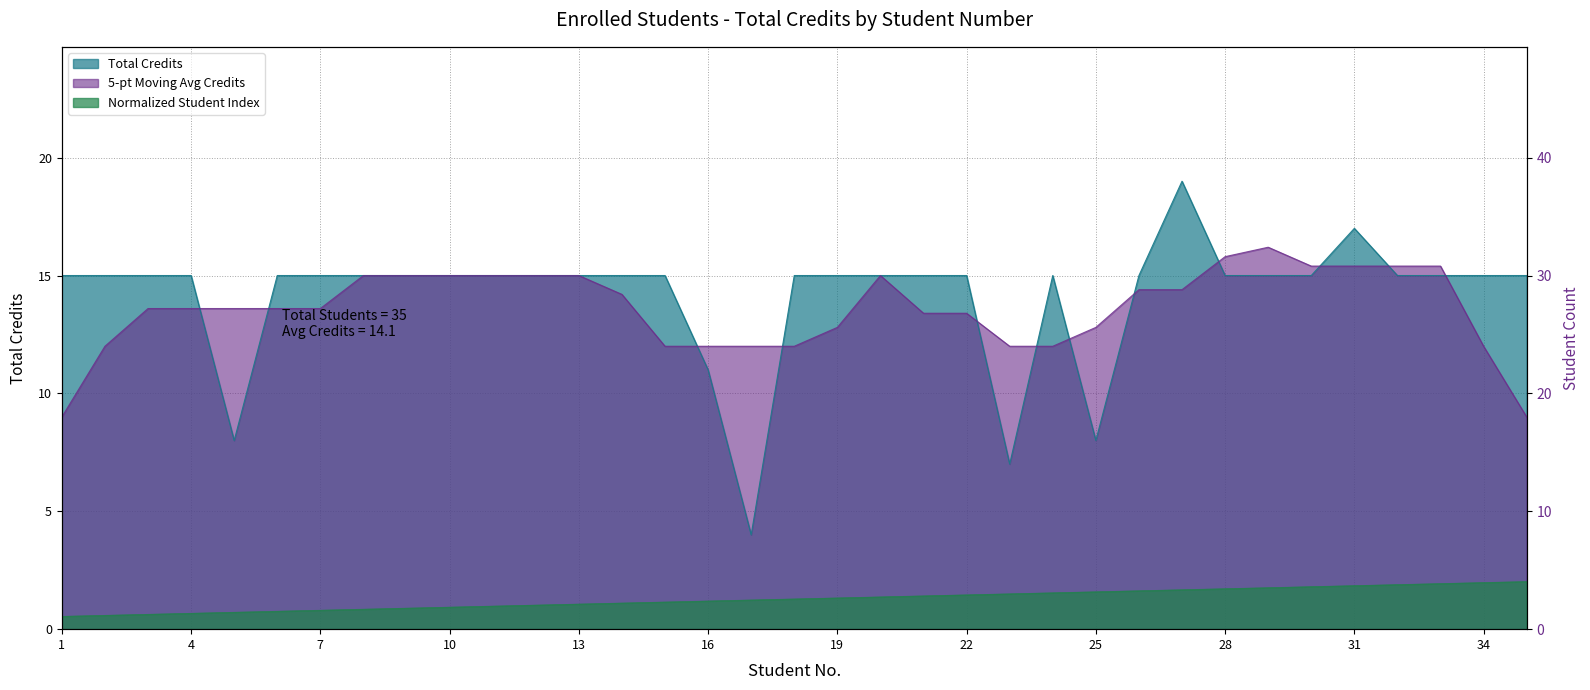

Which has a higher value, 5 or 18?

18